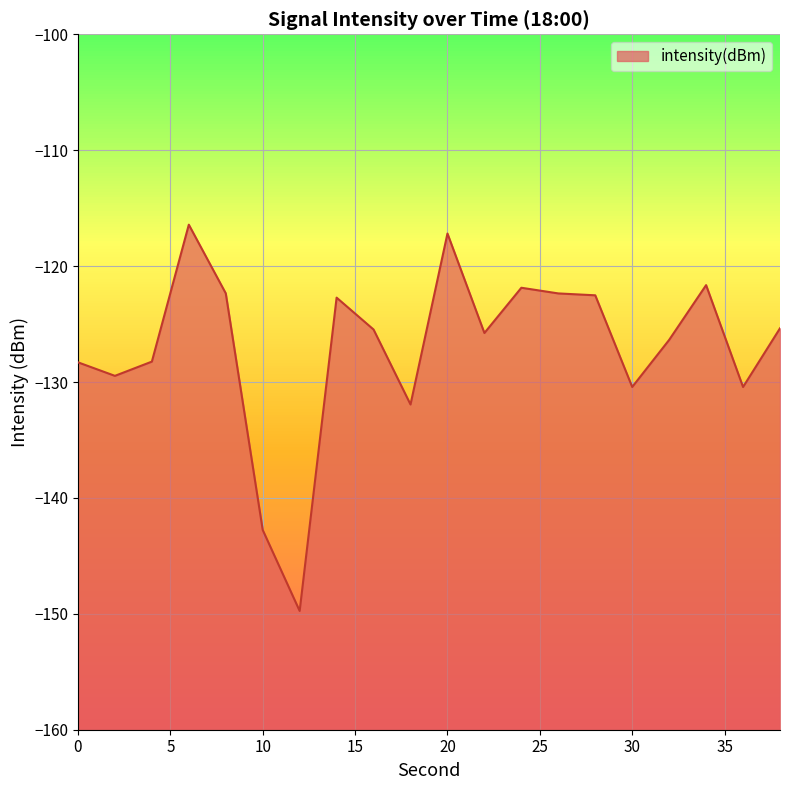

List the labels in order of value, largest first.

6, 20, 34, 24, 8, 26, 28, 14, 38, 16, 22, 32, 4, 0, 2, 30, 36, 18, 10, 12